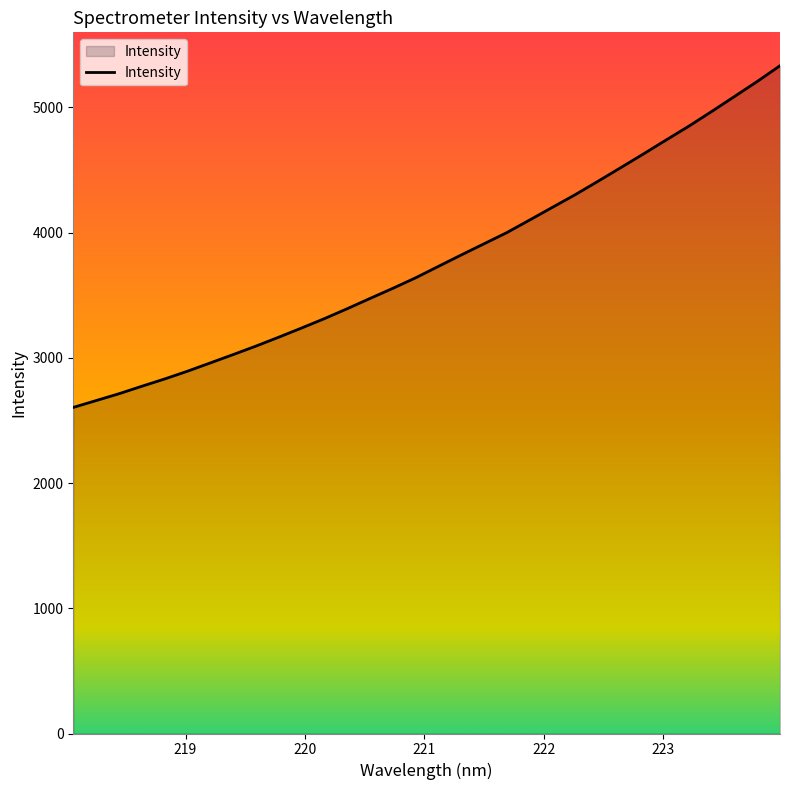

How many series are shown in this chart?

1